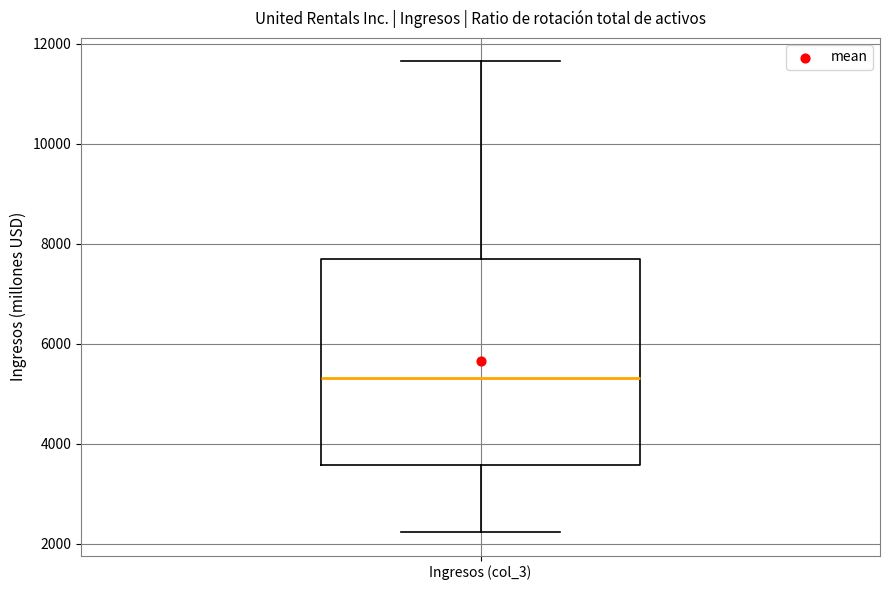

Where is the upper edge of the box for Ingresos (col_3) on the y-axis? The values are not printed on the chart, so give them approximately, as read against the axis.

7600